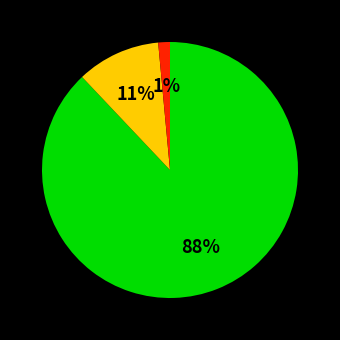

How many slices are in this pie chart?

3